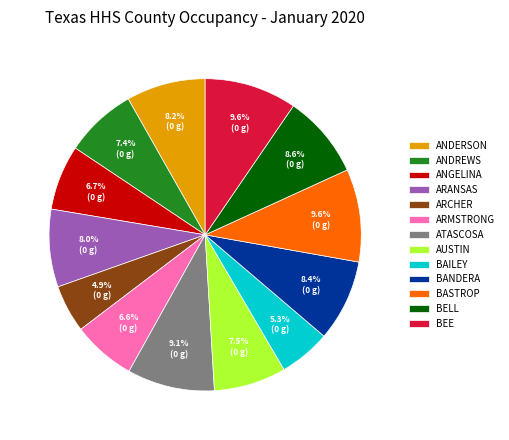

To the nearest percent, what is the combined percentage of ARMSTRONG and BAILEY?

12%